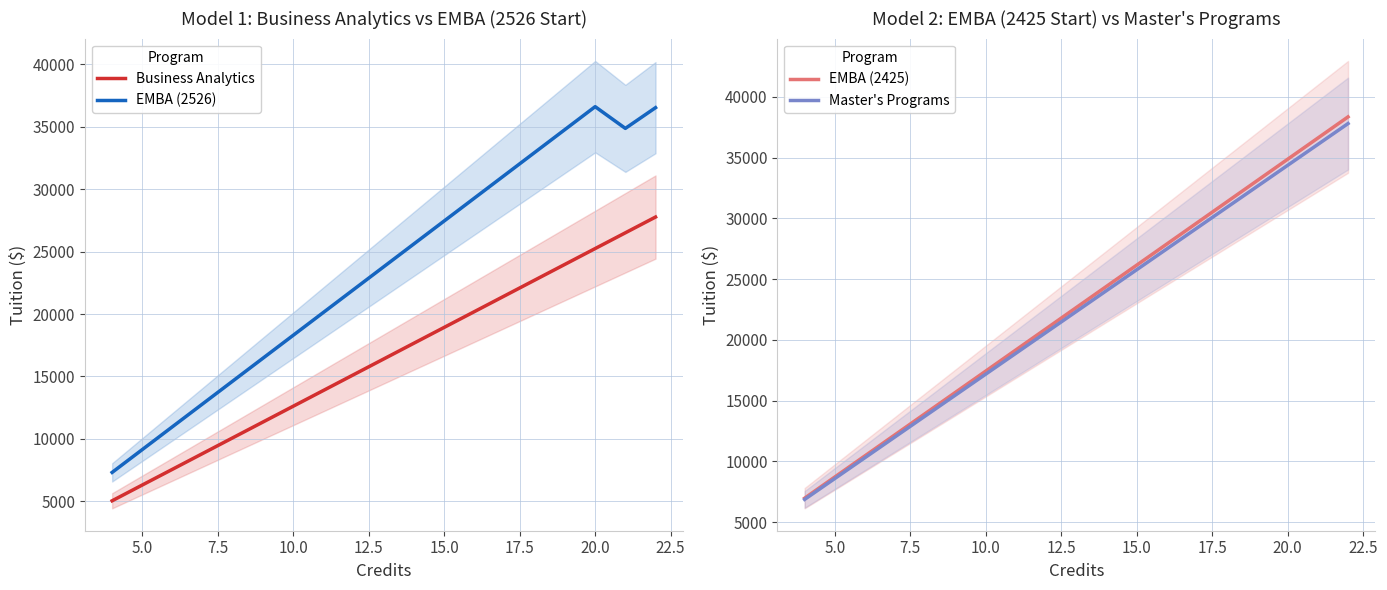

What is the value of the EMBA (2526) point at the 4th from the left?

12810